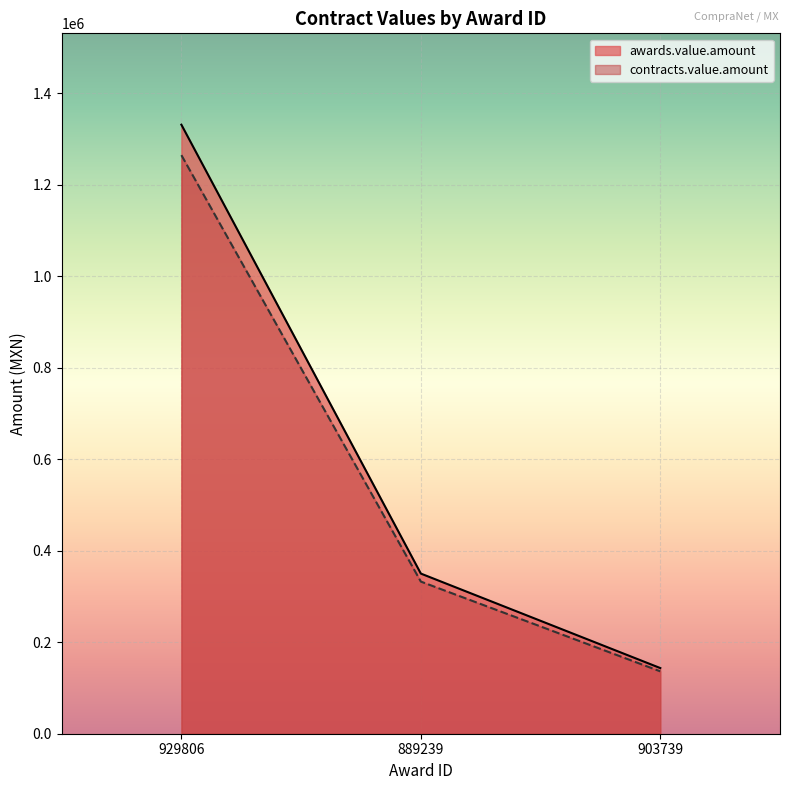

The value of contracts.value.amount at 903739 is 136325. True or false?

True